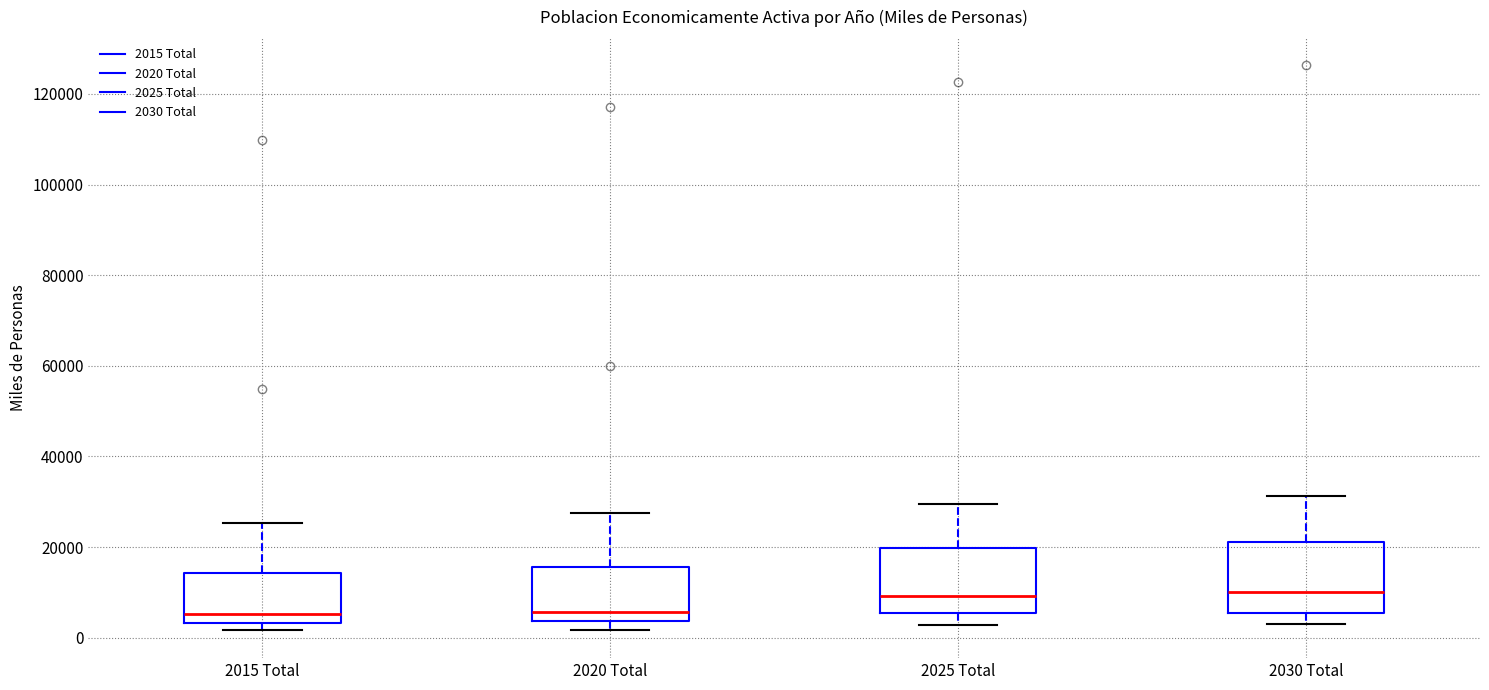

Where is the lower edge of the box for 2015 Total on the y-axis? The values are not printed on the chart, so give them approximately, as read against the axis.

4000